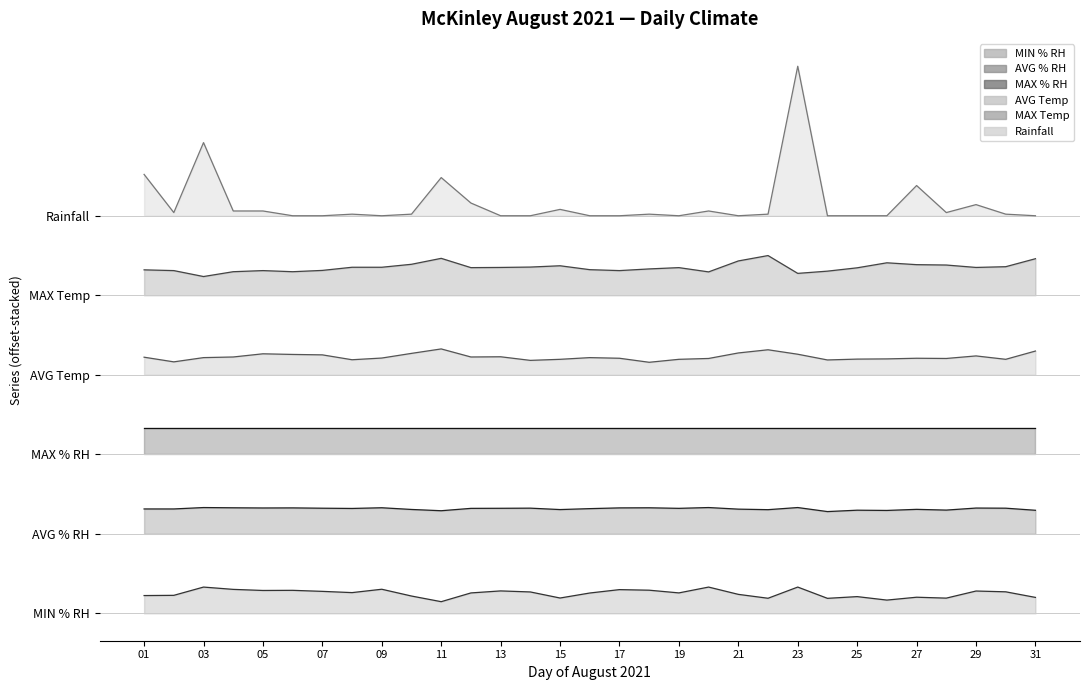

In AVG % RH, how many points are higher than both neighbors (excluding endpoints)?

10